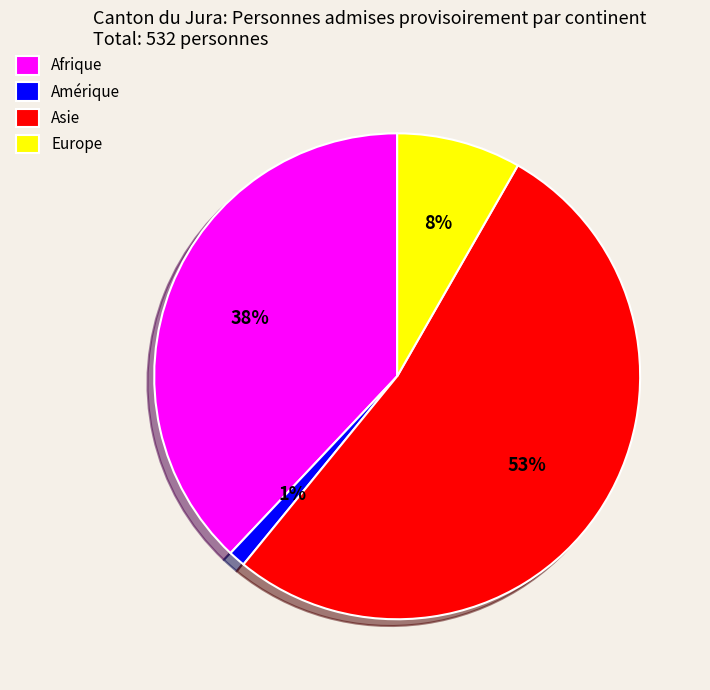

Do Asie and Europe together represent more than half of the pie?

Yes